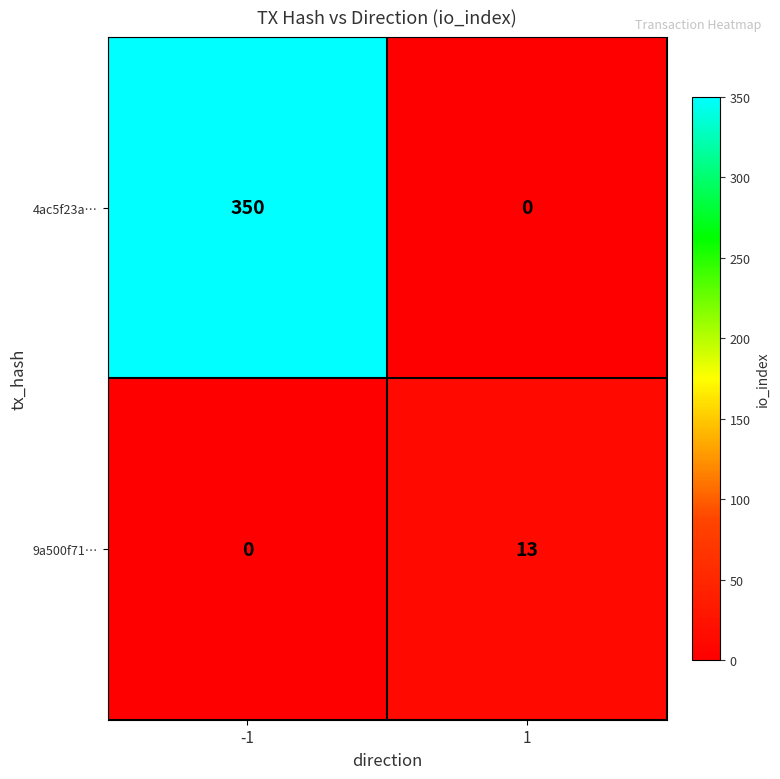

What is the greatest value displayed?

350